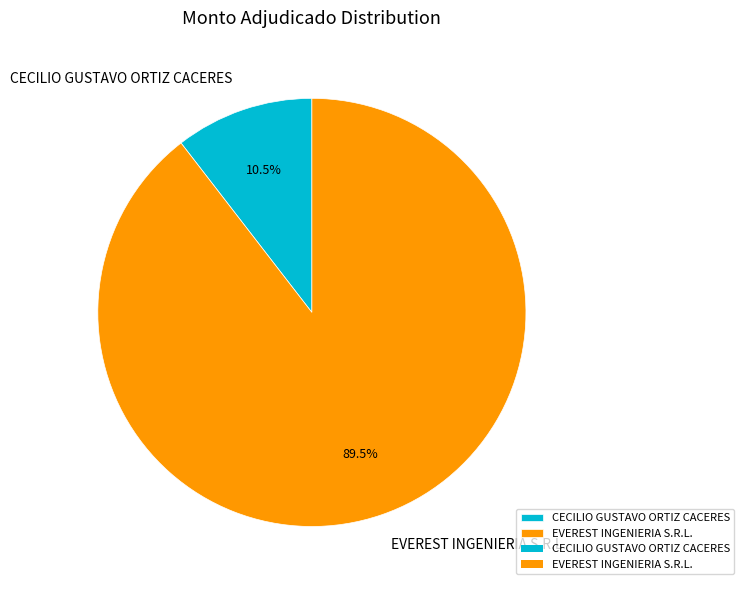

Combined, what portion of the pie is EVEREST INGENIERIA S.R.L. and CECILIO GUSTAVO ORTIZ CACERES?

100.0%